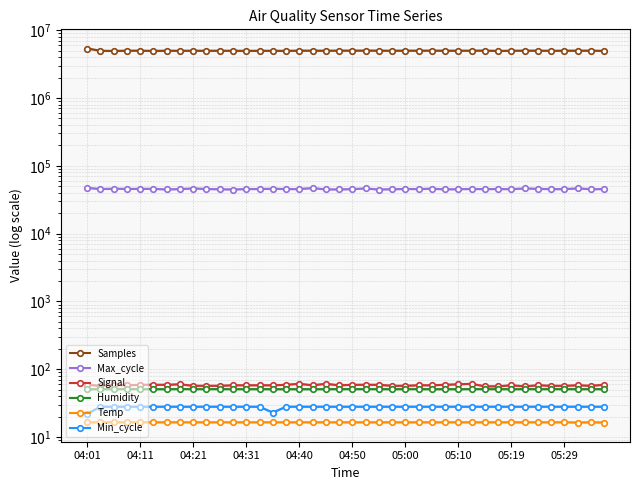

The value of Temp at 05:10 is 29.6. True or false?

False